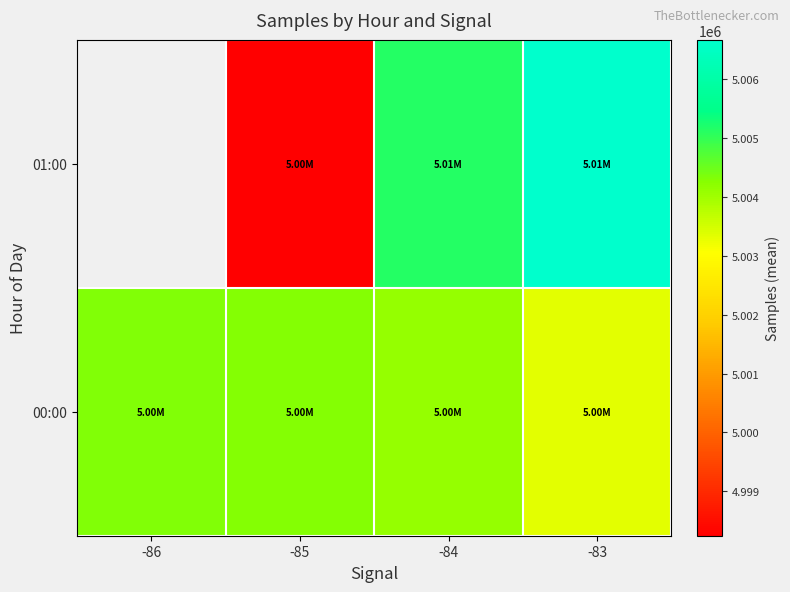

What is the difference between the 00:00 values at -83 and -86?

985.5